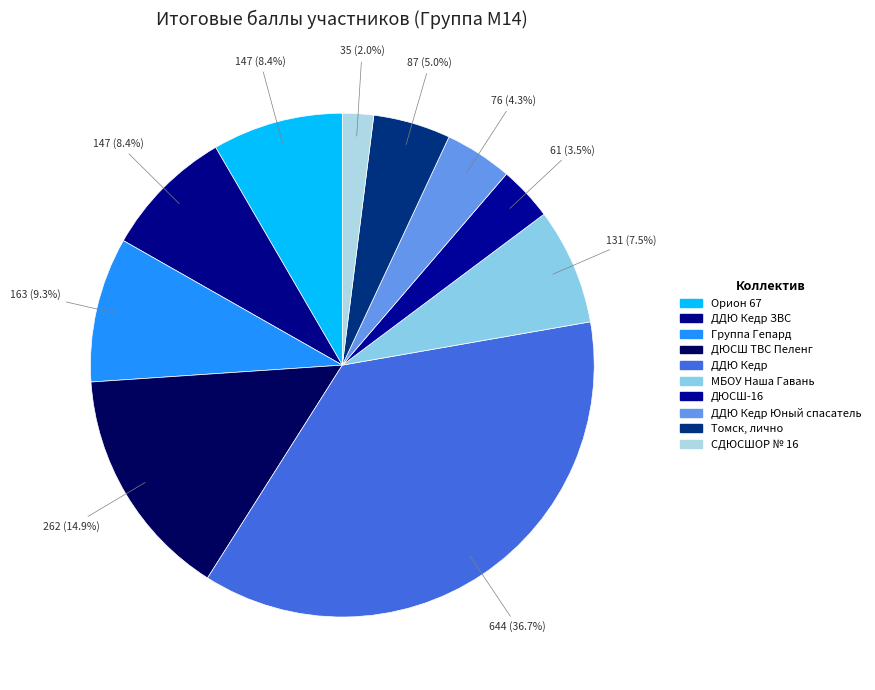

Count the number of slices in the pie.

10